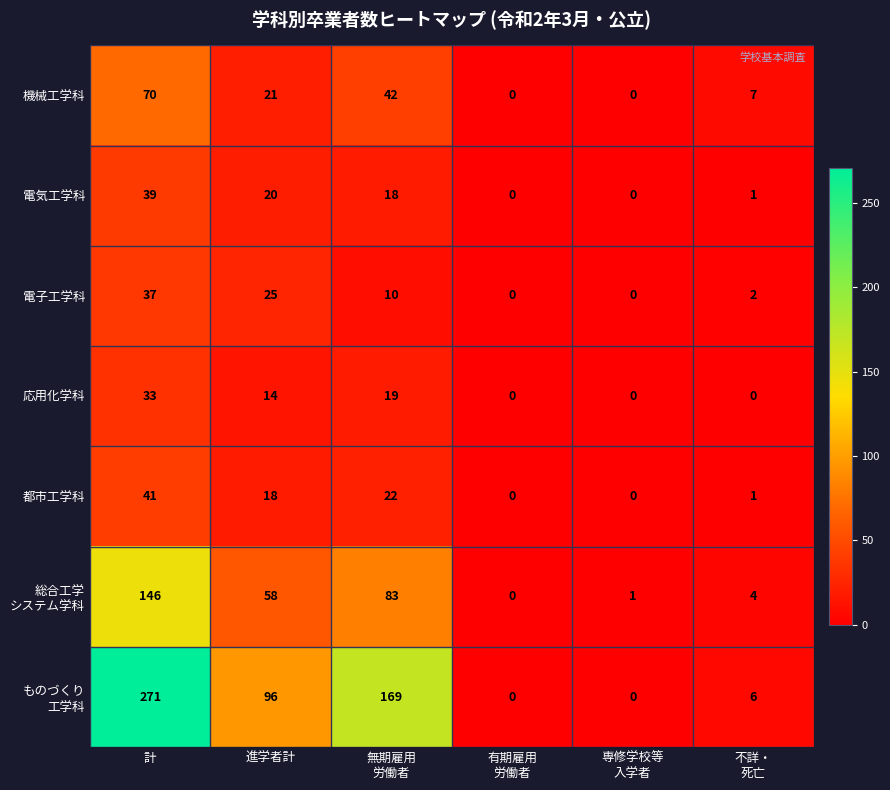

At how many categories does at least one series exceed 13?

3